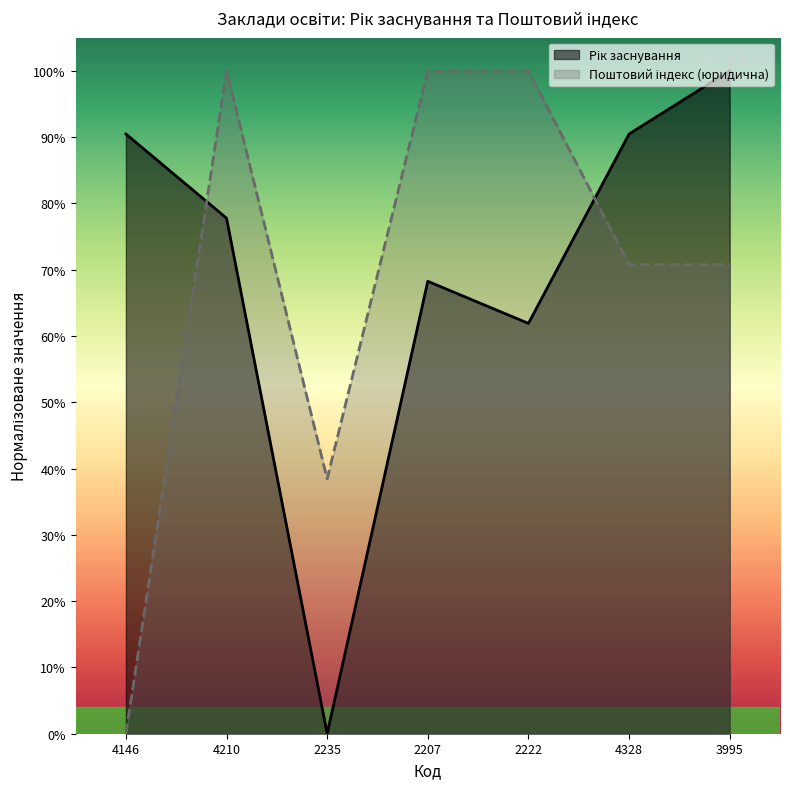

At which label does Рік заснування reach its peak?

3995